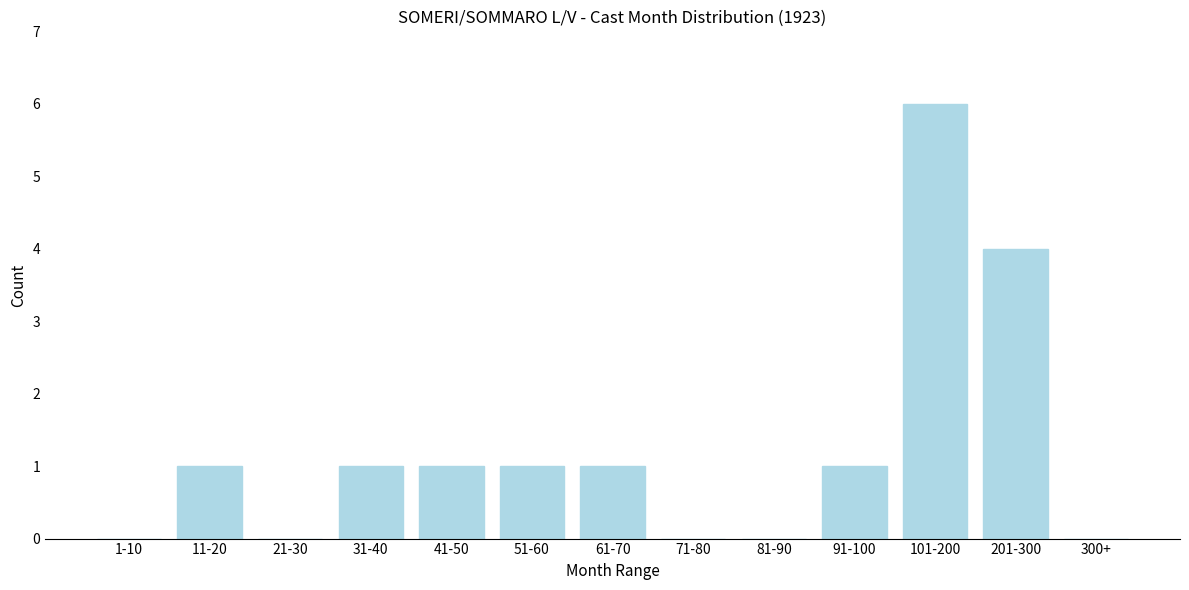

Reading right to left, list all the values displayed in this chart.

300+=0	201-300=4	101-200=6	91-100=1	81-90=0	71-80=0	61-70=1	51-60=1	41-50=1	31-40=1	21-30=0	11-20=1	1-10=0